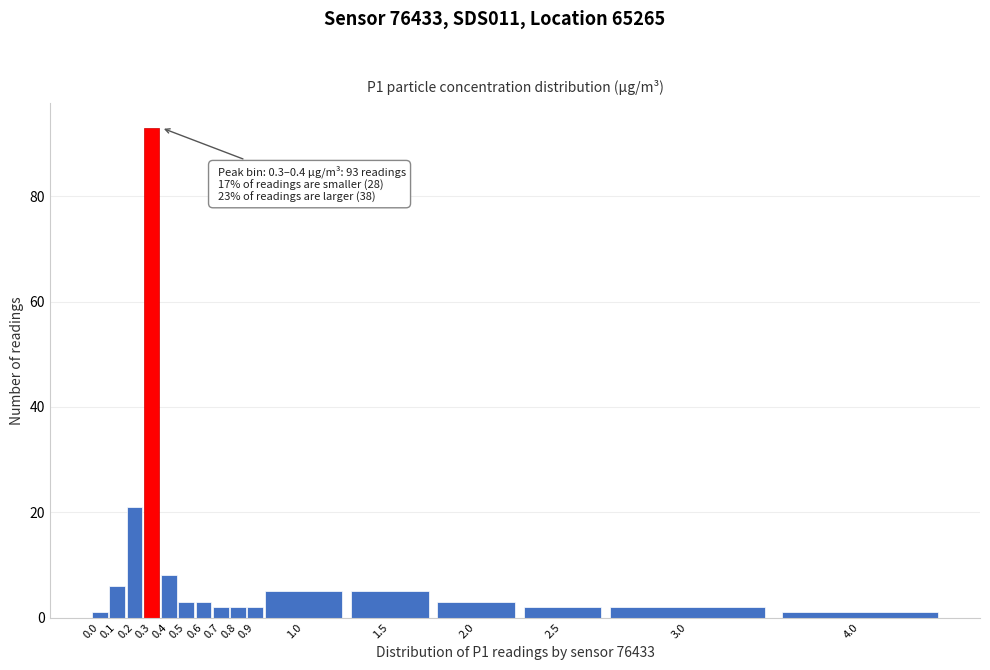

Reading left to right, what are all the values shown in this chart?

0.0=1	0.1=6	0.2=21	0.3=93	0.4=8	0.5=3	0.6=3	0.7=2	0.8=2	0.9=2	1.0=5	1.5=5	2.0=3	2.5=2	3.0=2	4.0=1